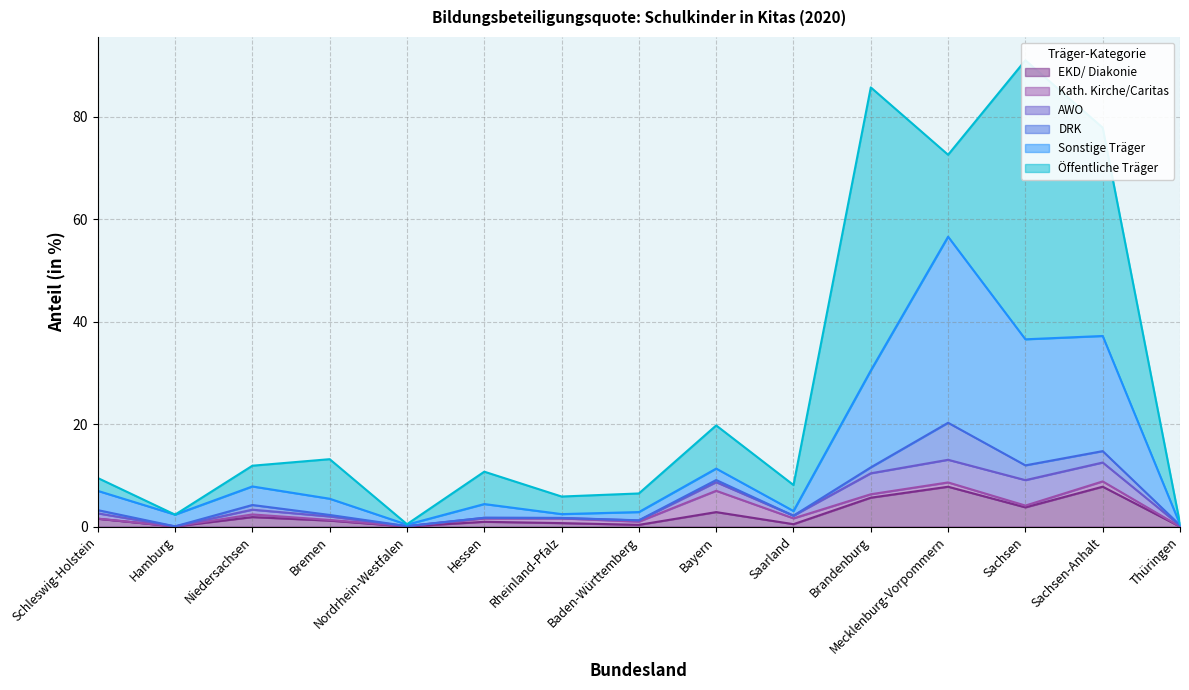

The value of EKD/ Diakonie at Sachsen is 3.8. True or false?

True